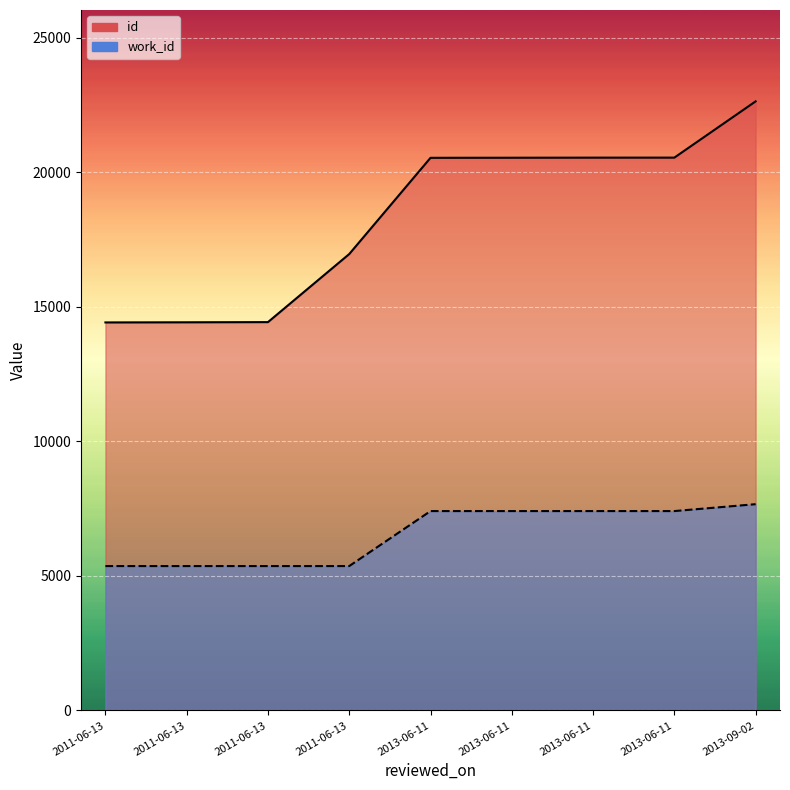

Which has a higher value, 2011-06-13 or 2013-06-11?

2013-06-11